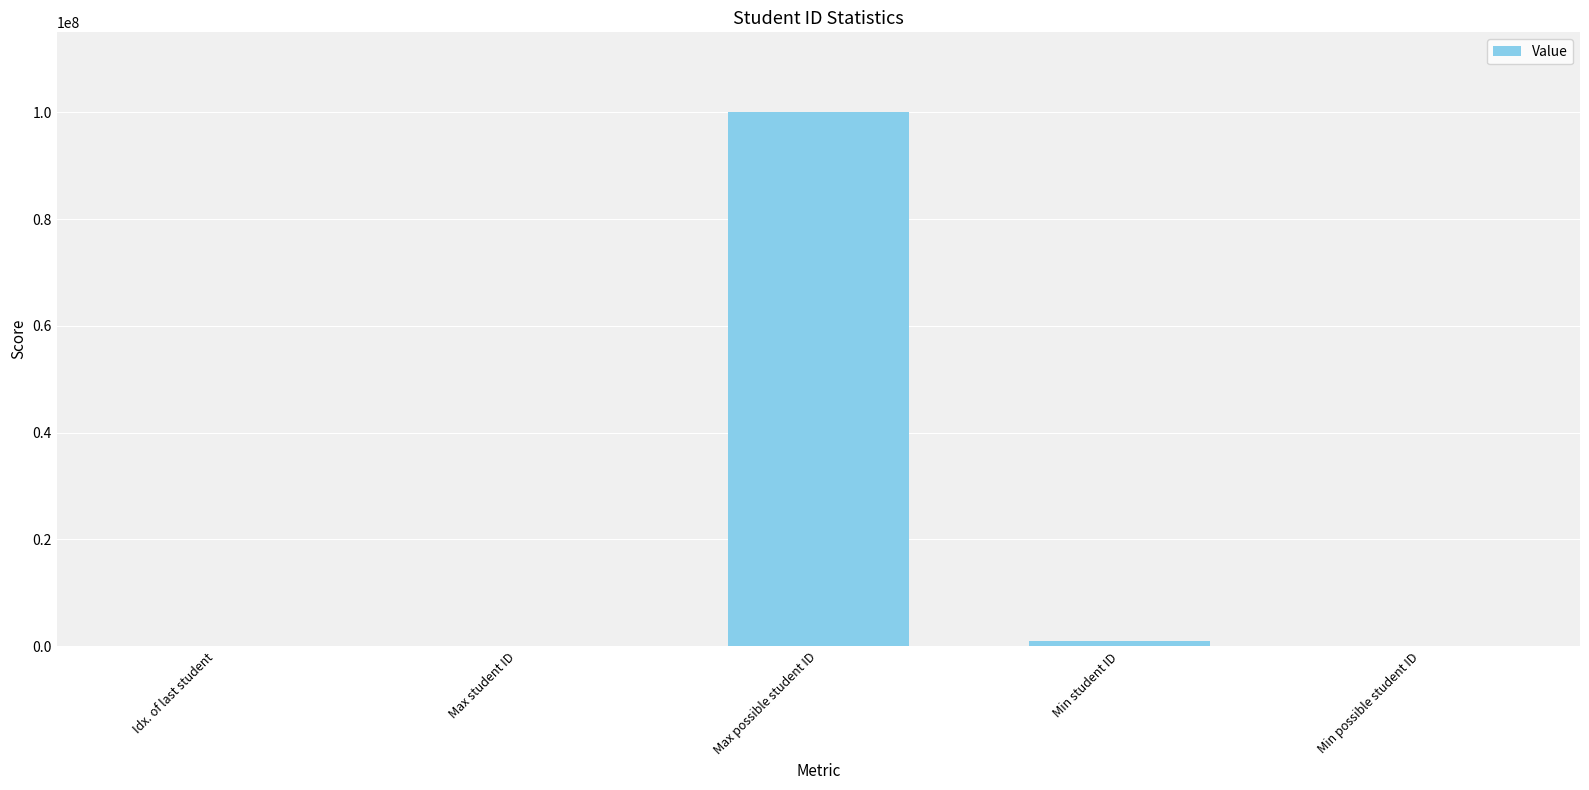

What is the maximum value shown in the chart?

100000000